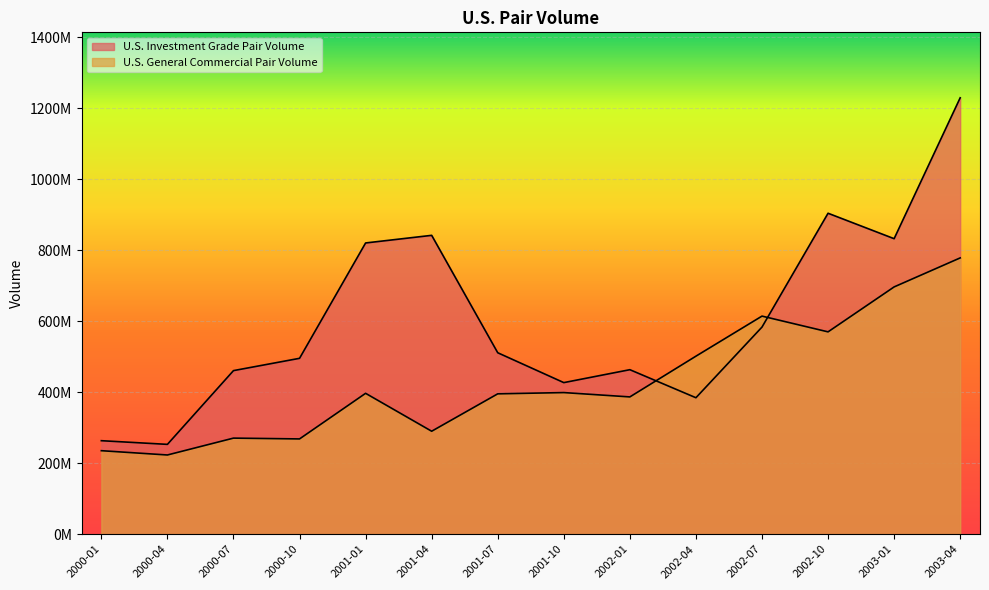

How many values in the U.S. Investment Grade Pair Volume series are below 510997992?

7